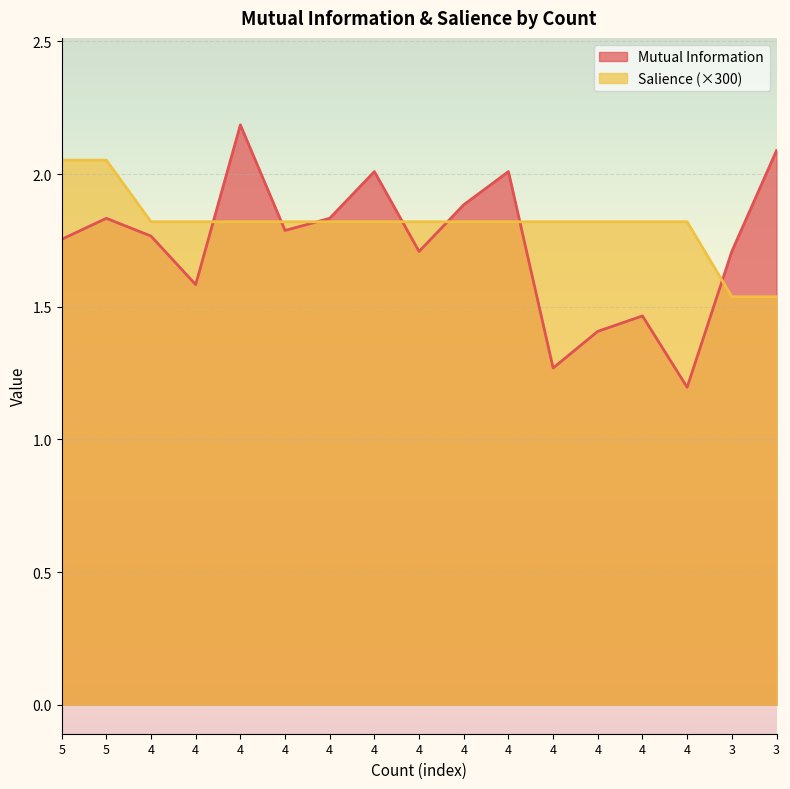

Reading right to left, extract all data points from this chart.

Mutual Information: 2.1	1.7	1.2	1.5	1.4	1.3	2.0	1.9	1.7	2.0	1.8	1.8	2.2	1.6	1.8	1.8	1.8
Salience: 1.5	1.5	1.8	1.8	1.8	1.8	1.8	1.8	1.8	1.8	1.8	1.8	1.8	1.8	1.8	2.1	2.1